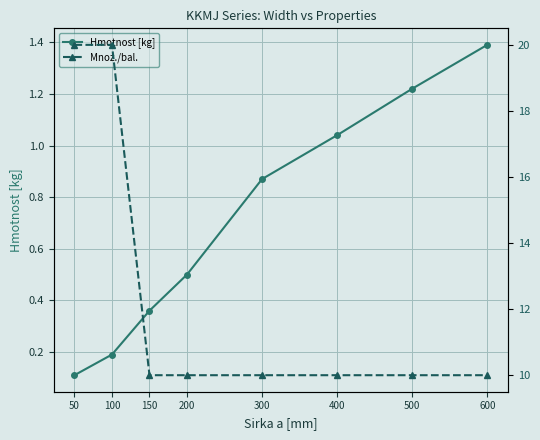

Rank the series at 600 from highest to lowest value.

Mnoz./bal., Hmotnost [kg]